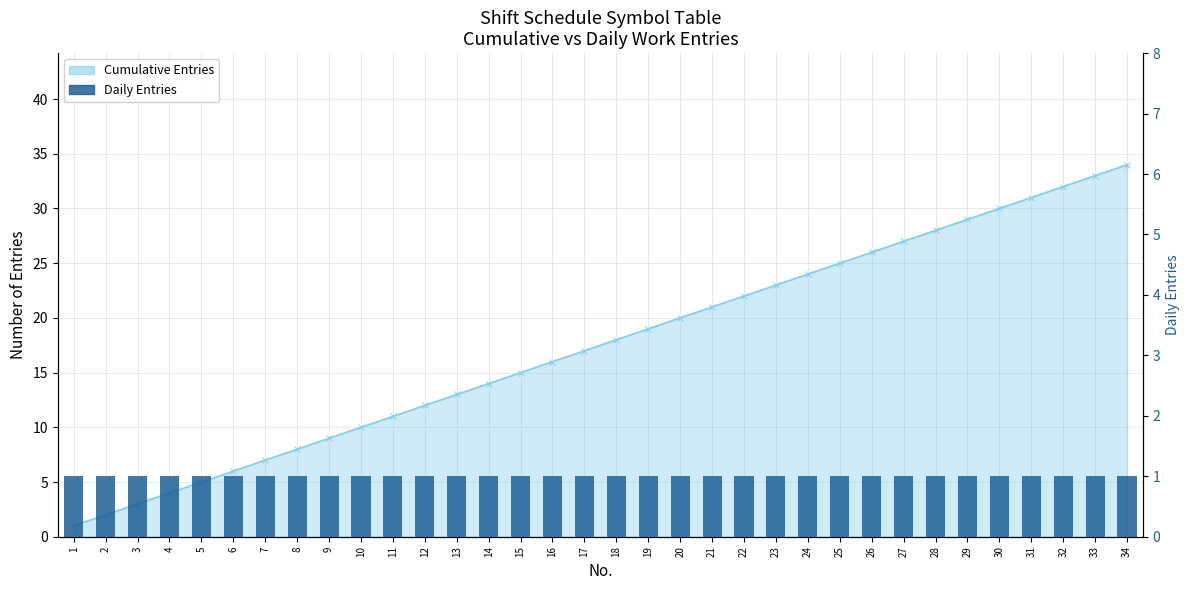

Count the number of categories in the chart.

34